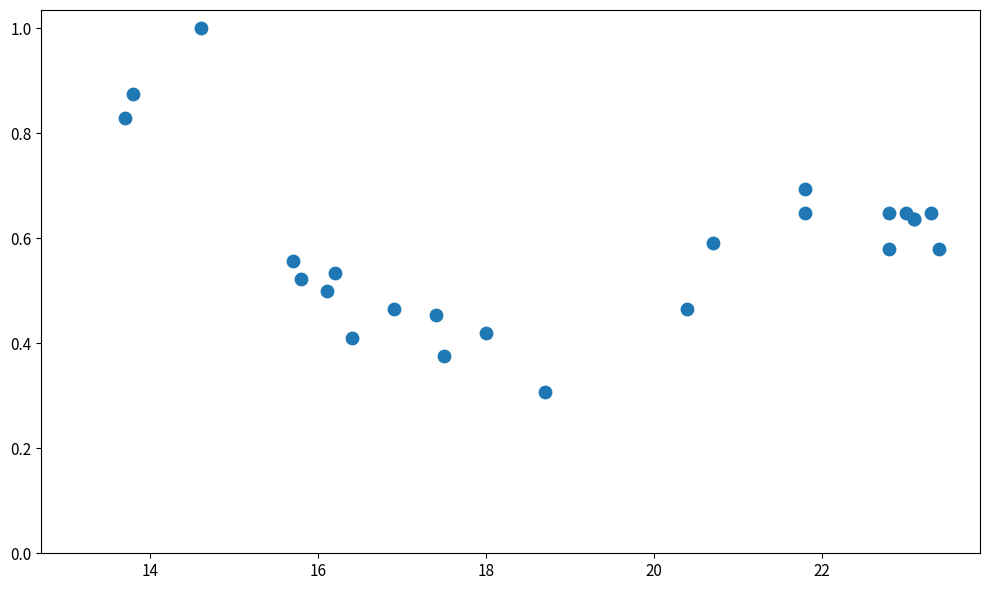

What Y value in the scatter plot is closest to 0?

0.3